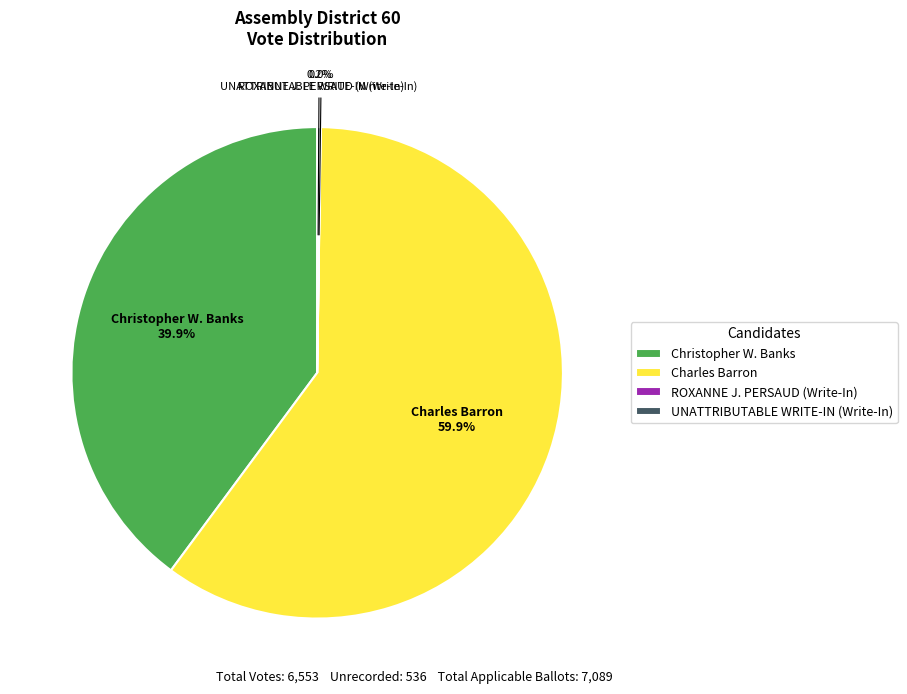

To the nearest percent, what is the average slice percentage?

25%